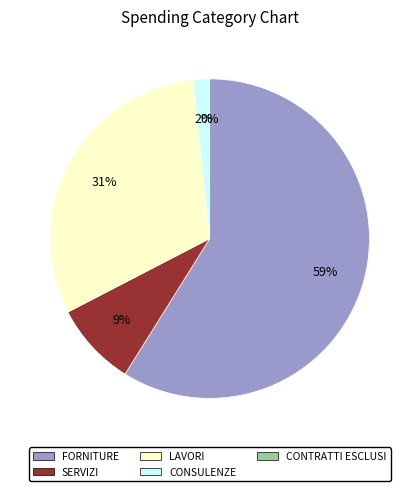

To the nearest percent, what is the average slice percentage?

20%